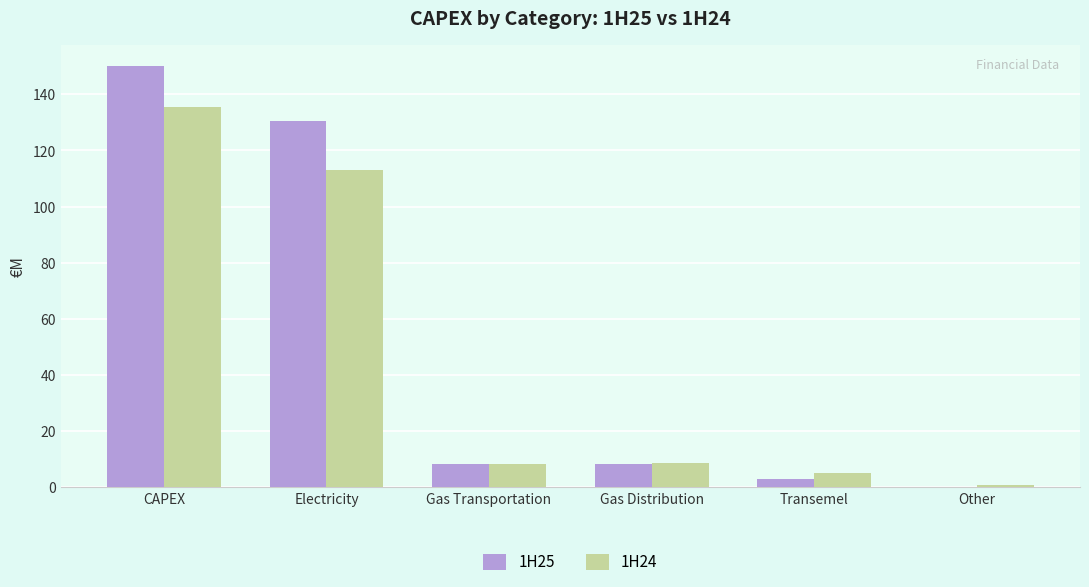

What is the sum of the 1H25 values at CAPEX and Gas Transportation?

158.2